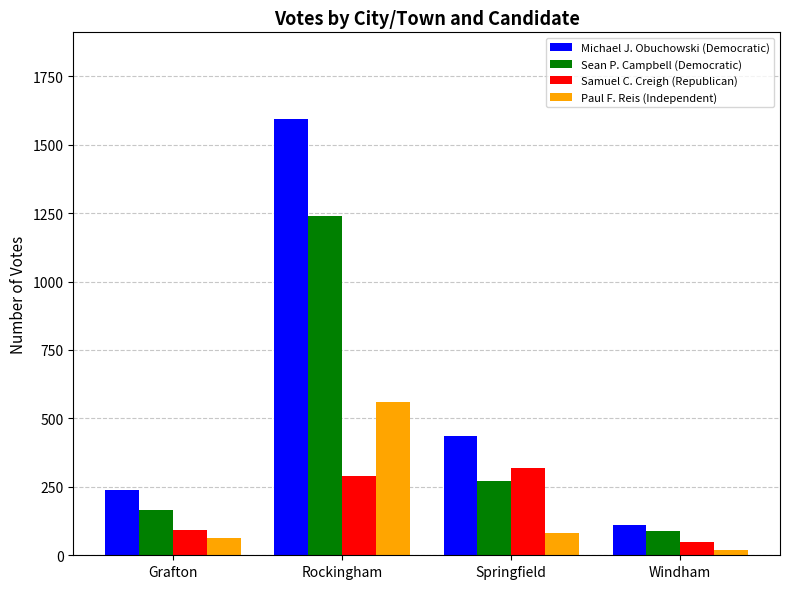

Reading left to right, extract all data points from this chart.

Michael J. Obuchowski (Democratic): Grafton=237	Rockingham=1592	Springfield=435	Windham=112
Sean P. Campbell (Democratic): Grafton=166	Rockingham=1240	Springfield=271	Windham=89
Samuel C. Creigh (Republican): Grafton=92	Rockingham=290	Springfield=319	Windham=47
Paul F. Reis (Independent): Grafton=63	Rockingham=560	Springfield=82	Windham=20